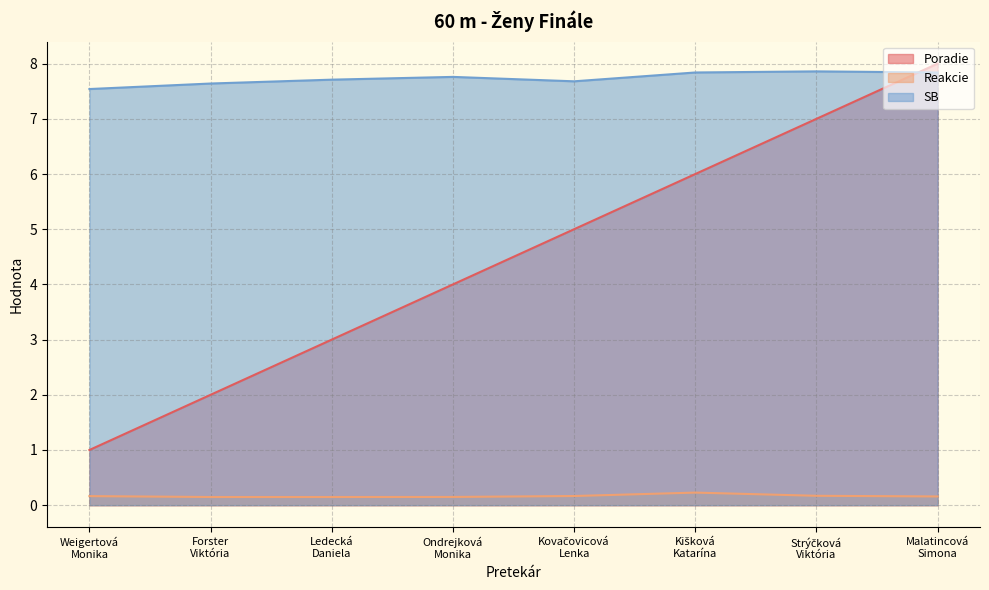

What is the maximum value shown in the chart?

8.0